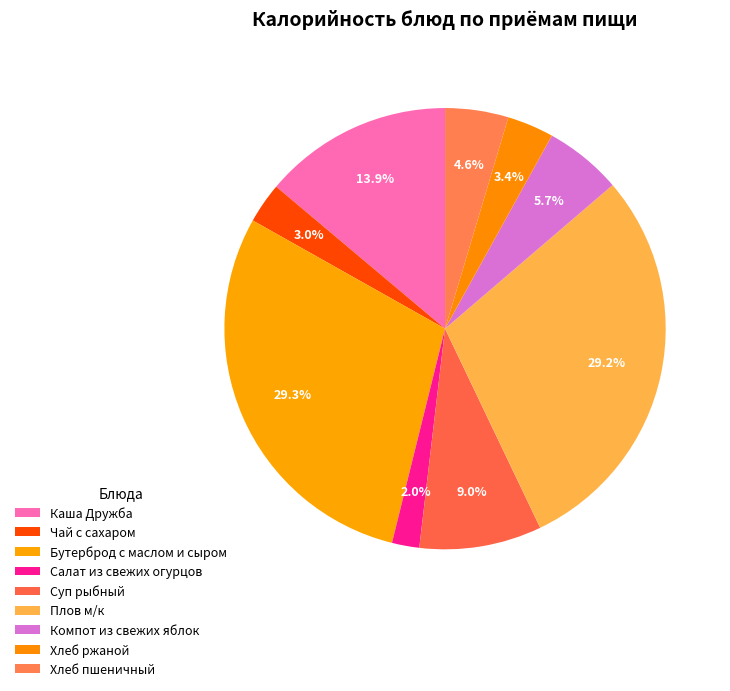

To the nearest percent, what percentage of the pie is Суп рыбный?

9%